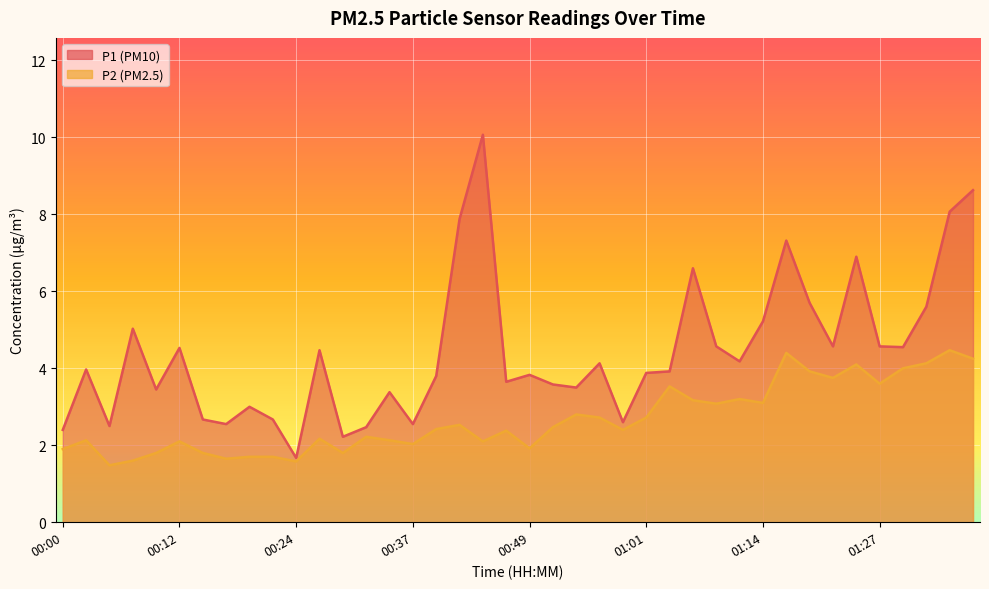

What is the label of the 40th point from the left?

01:37